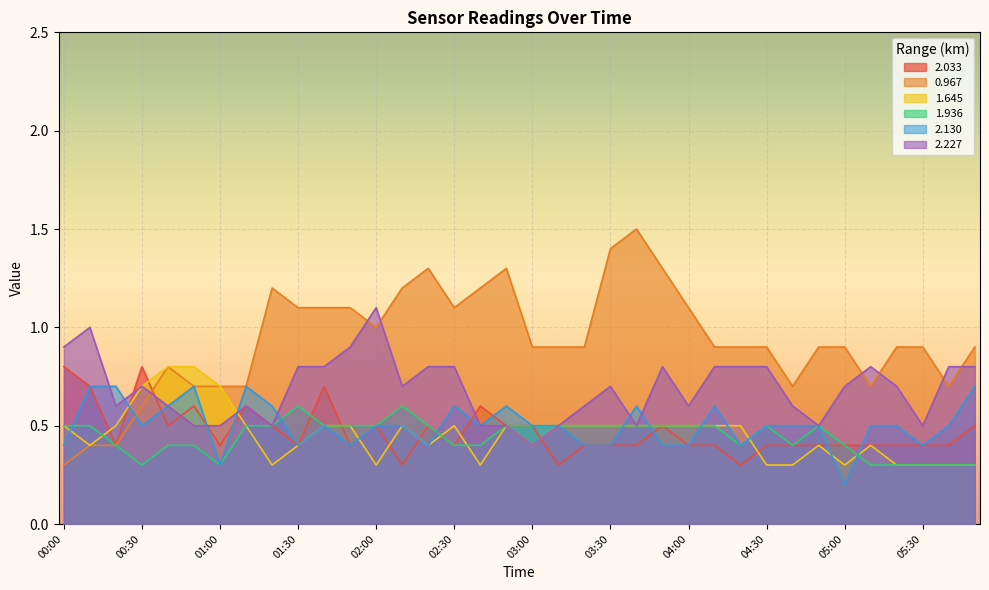

What are all the series names shown in the legend?

2.033, 0.967, 1.645, 1.936, 2.130, 2.227